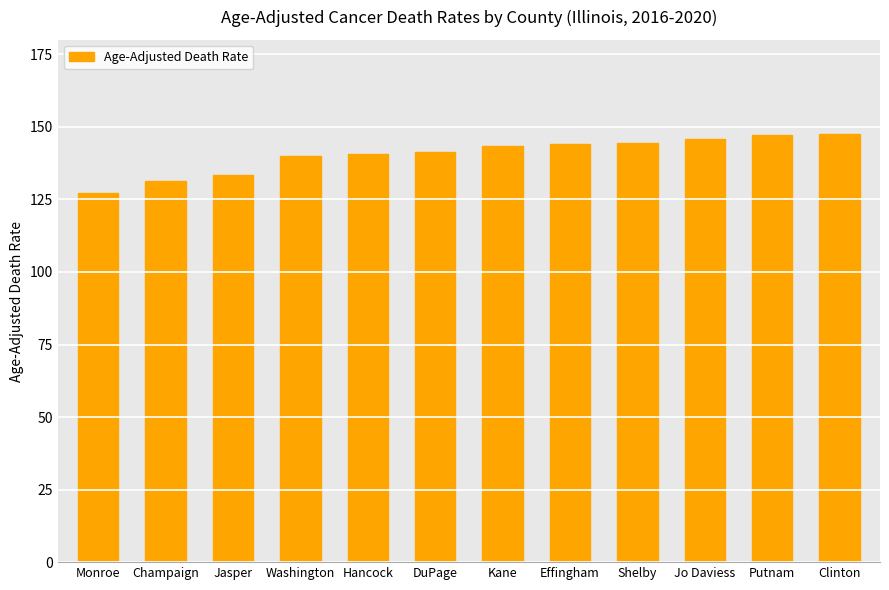

At which label does the data first exceed 143?

Kane